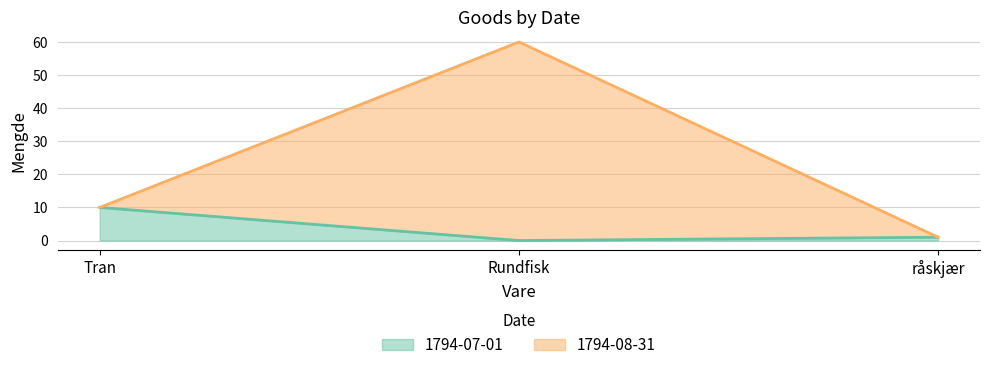

Does the chart have visible grid lines?

Yes